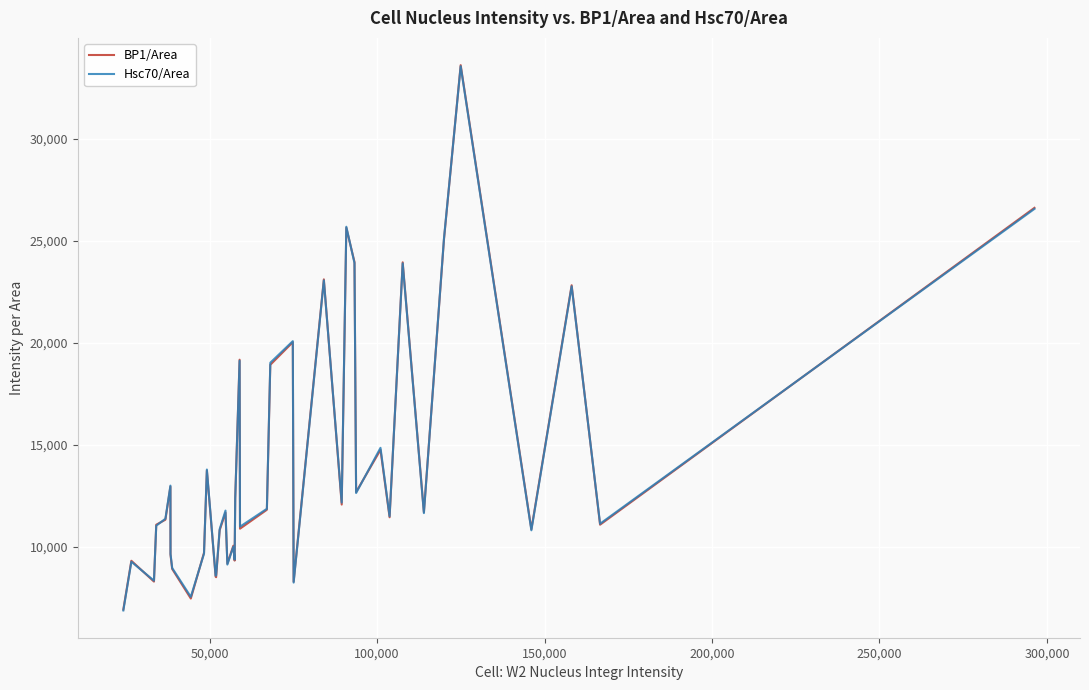

True or false: BP1/Area has more than 2 points higher than both neighbors.

True